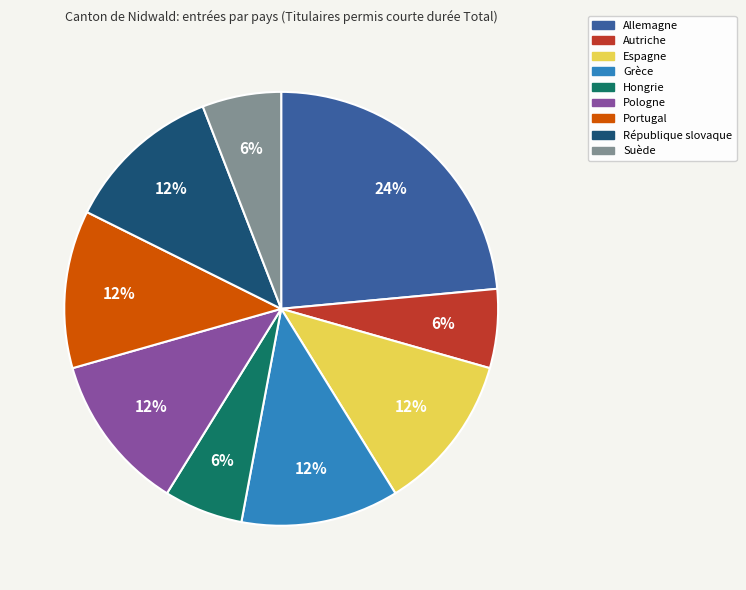

Is there any slice that represents more than half of the pie?

No